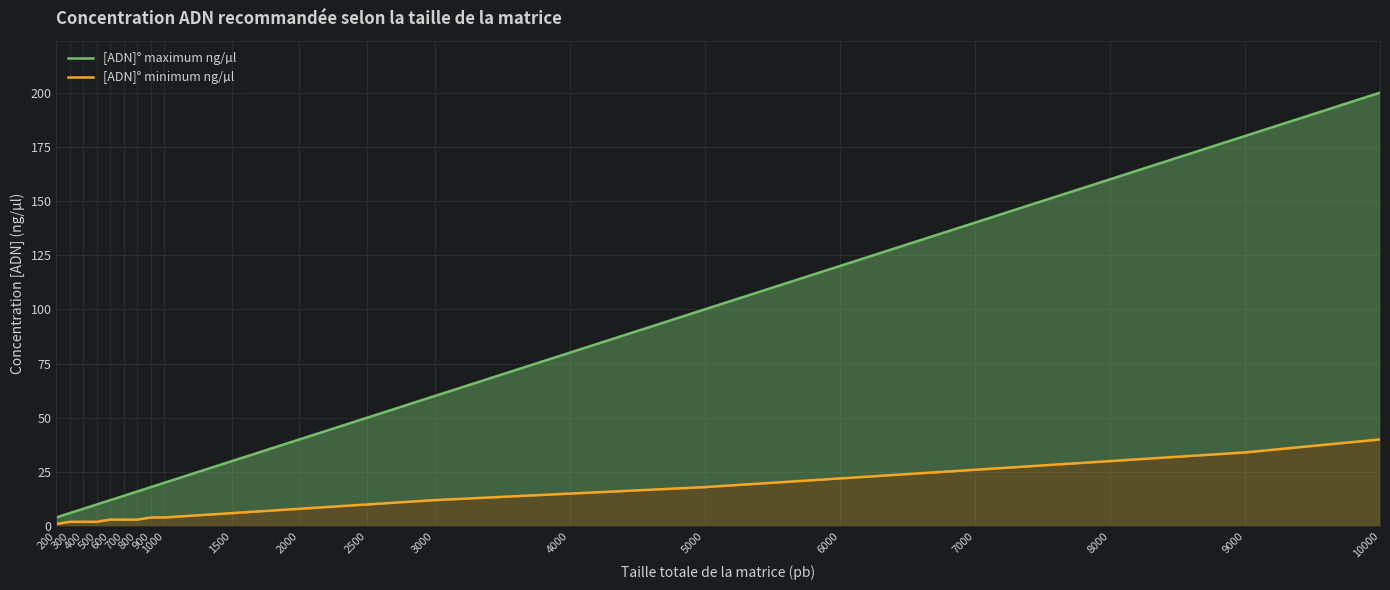

True or false: [ADN]° maximum ng/µl and [ADN]° minimum ng/µl cross at least once.

False